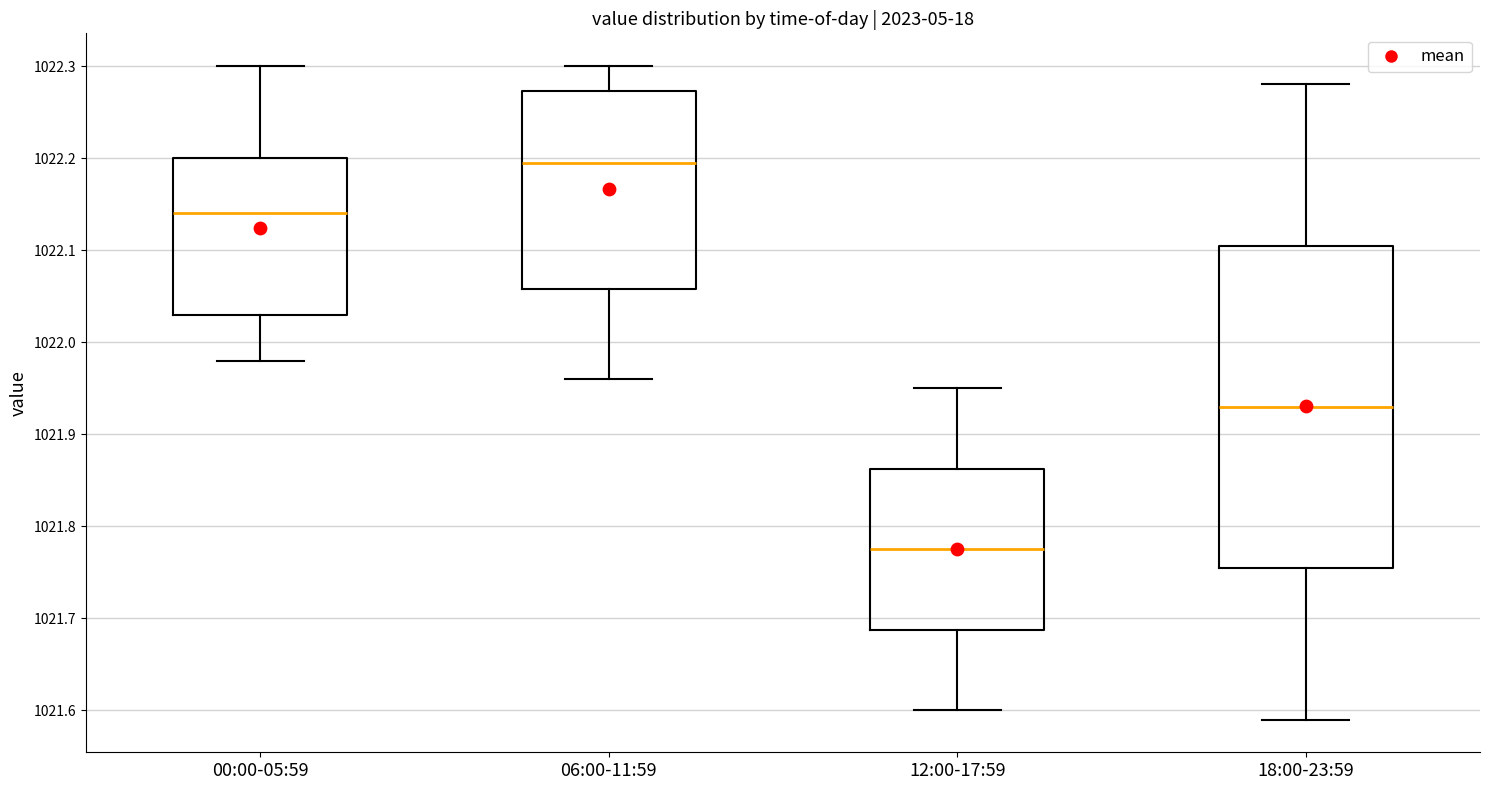

Reading left to right, read every box against the y-axis: the position of its median line, the range the box covers, and the ends of its whiskers. The values are not printed on the chart, so give them approximately, as read against the axis.

00:00-05:59: median 1022.14, box 1022.03 to 1022.20, whiskers 1021.98 to 1022.30
06:00-11:59: median 1022.20, box 1022.06 to 1022.27, whiskers 1021.96 to 1022.30
12:00-17:59: median 1021.78, box 1021.69 to 1021.86, whiskers 1021.60 to 1021.95
18:00-23:59: median 1021.93, box 1021.76 to 1022.11, whiskers 1021.59 to 1022.28